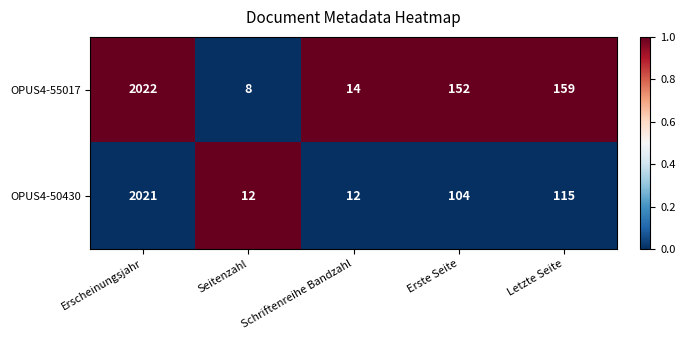

At which label is OPUS4-55017 closest to 1015?

Letzte Seite